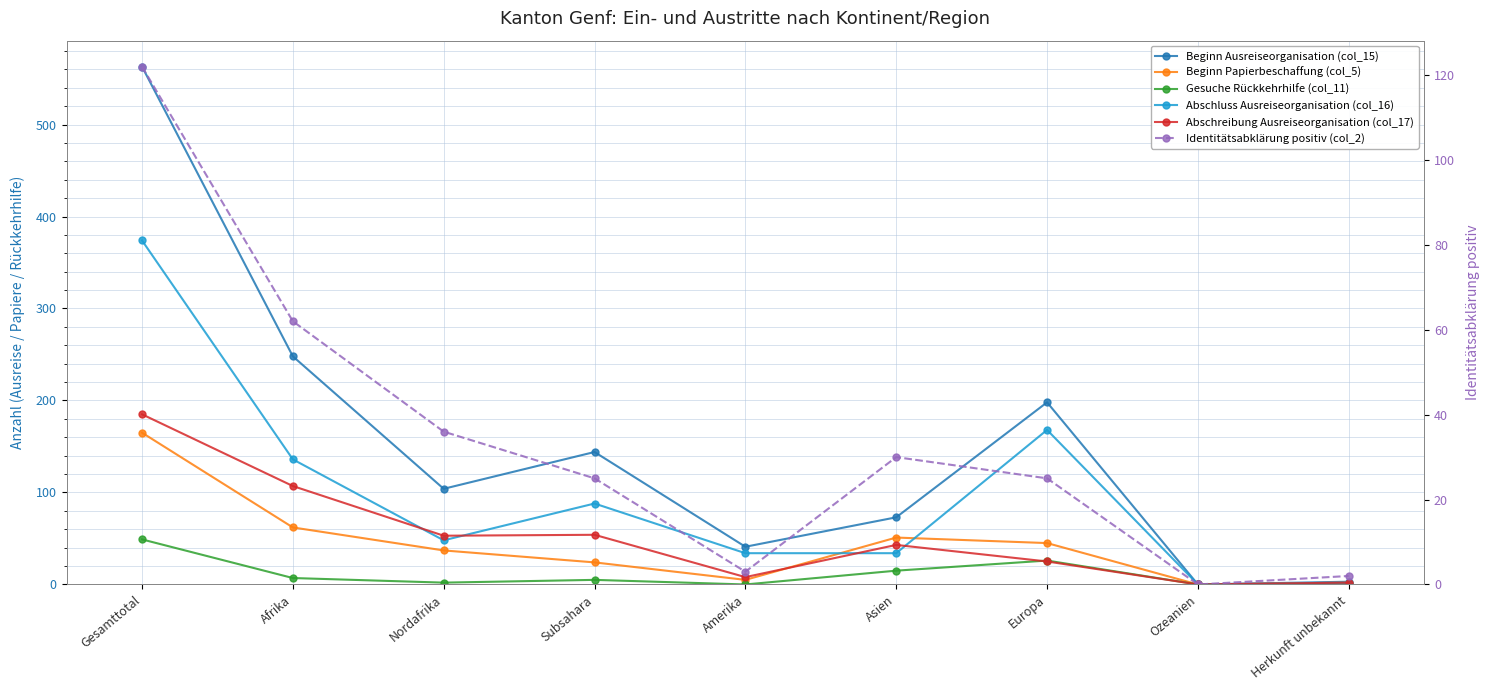

What is the total value across all series at Herkunft unbekannt?

12